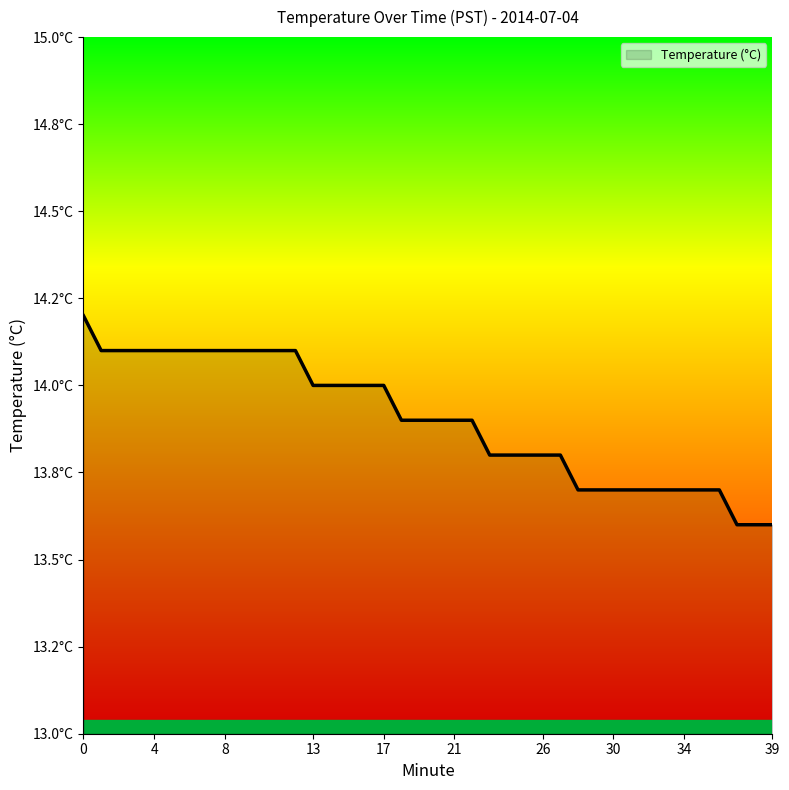

Rank the categories by value from lowest to highest.

37, 38, 39, 28, 29, 30, 31, 32, 33, 34, 35, 36, 23, 24, 25, 26, 27, 18, 19, 20, 21, 22, 13, 14, 15, 16, 17, 1, 2, 3, 4, 5, 6, 7, 8, 9, 10, 11, 12, 0